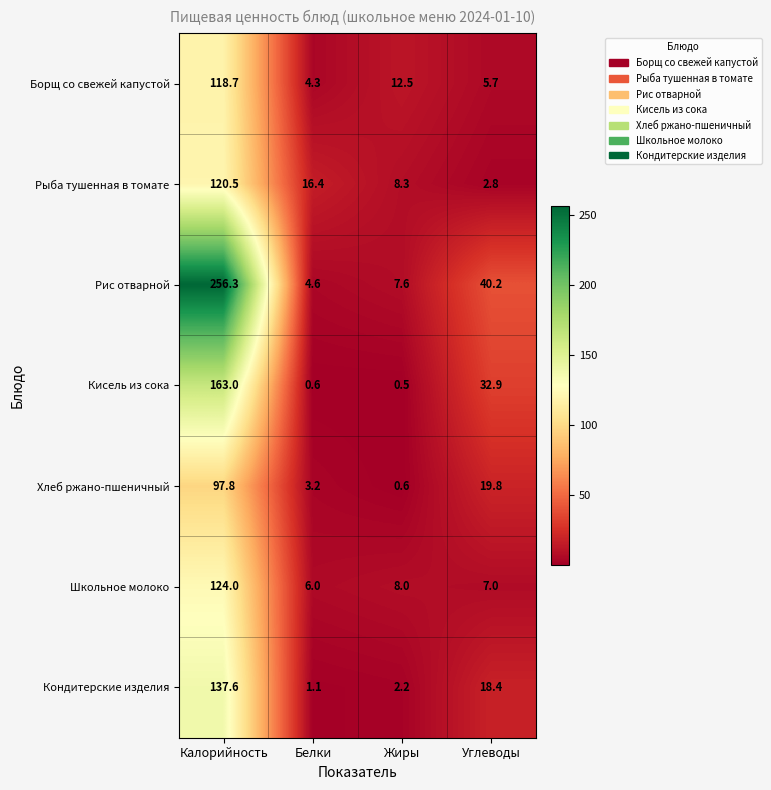

What is the highest value of the Рис отварной series?

256.3